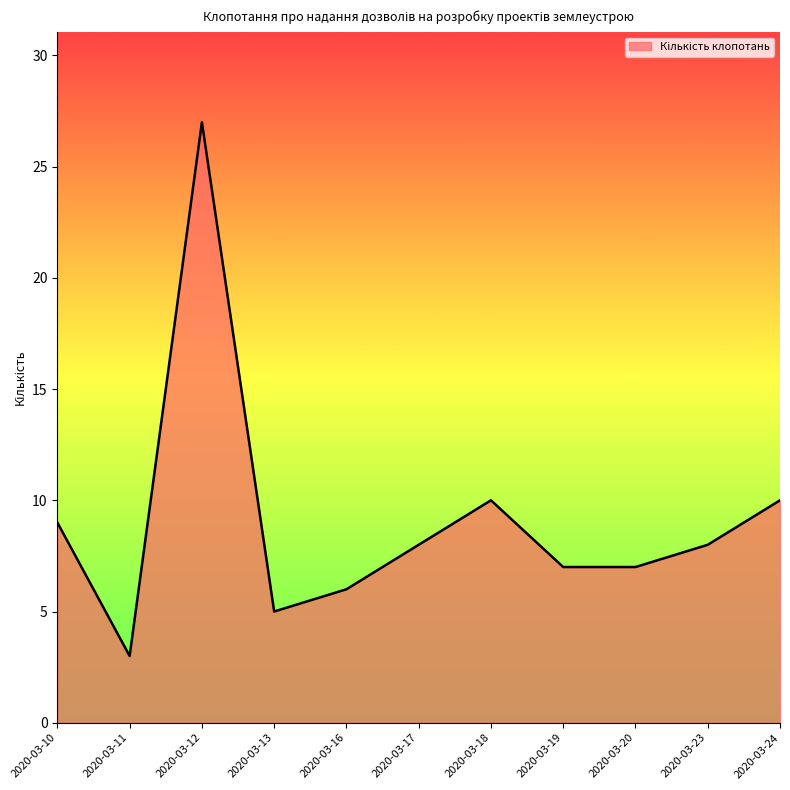

Reading left to right, transcribe all the data shown in this chart.

9	3	27	5	6	8	10	7	7	8	10